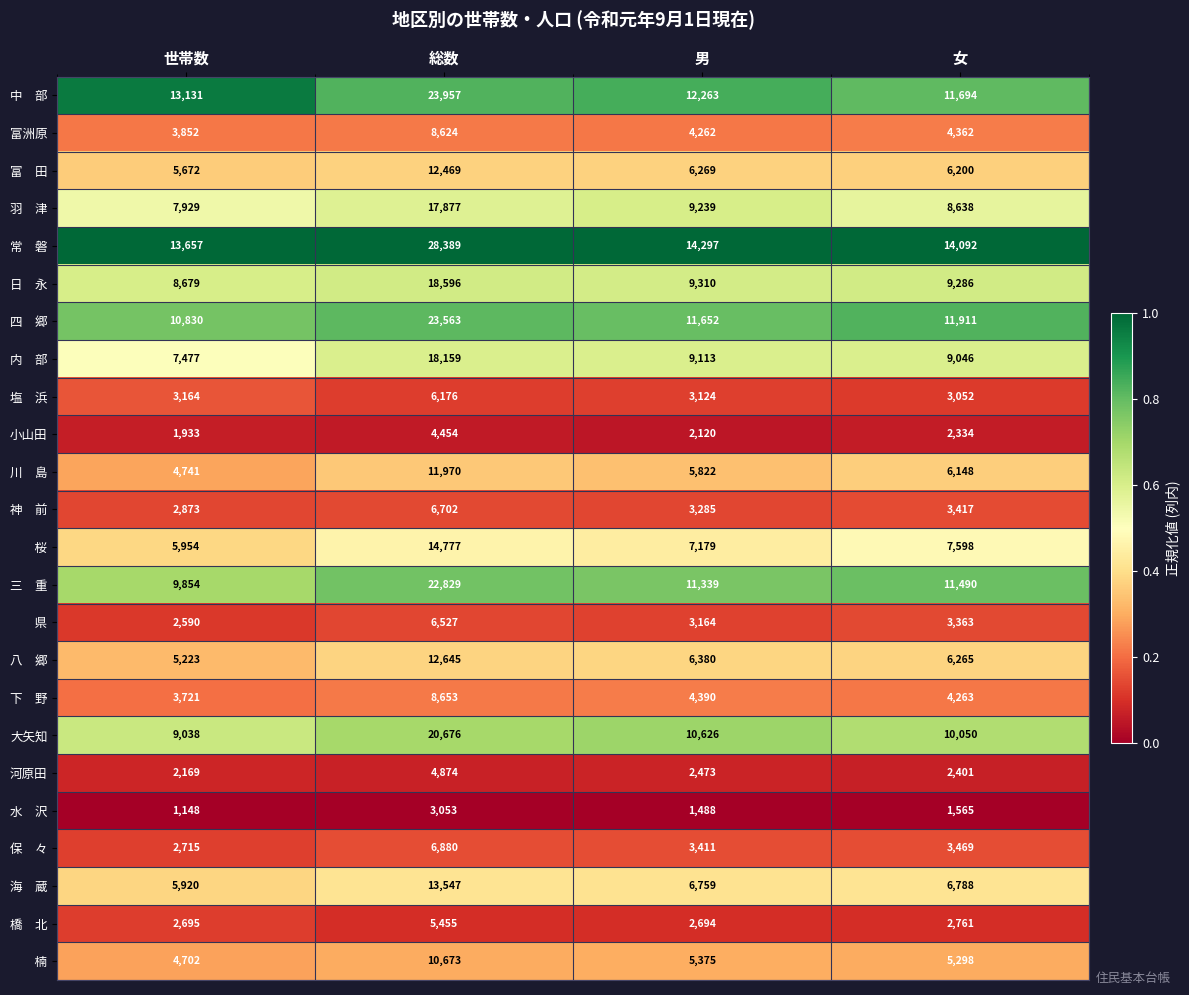

What is the maximum value shown in the chart?

28389